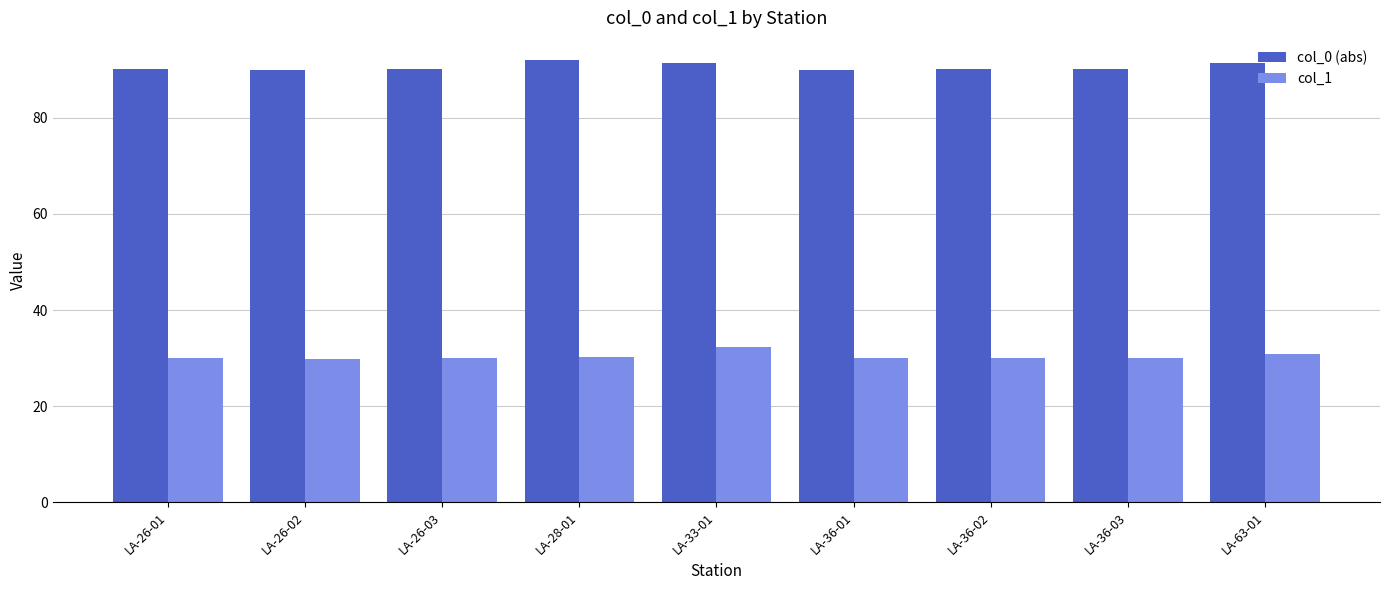

Is it true that col_1 equals 7.1 at LA-26-02?

False